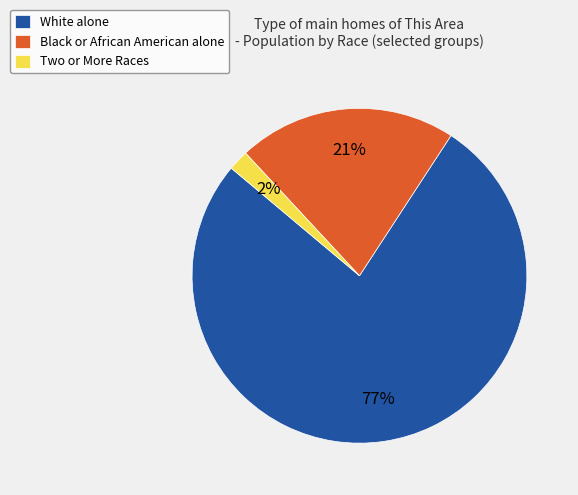

True or false: Two or More Races accounts for 2% of the total.

True